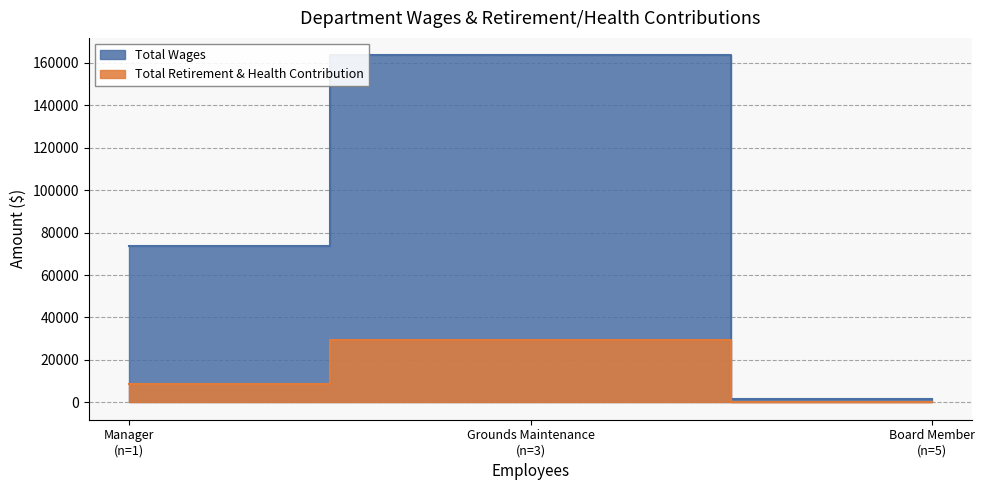

Which category has the lowest value across all series?

Board Member